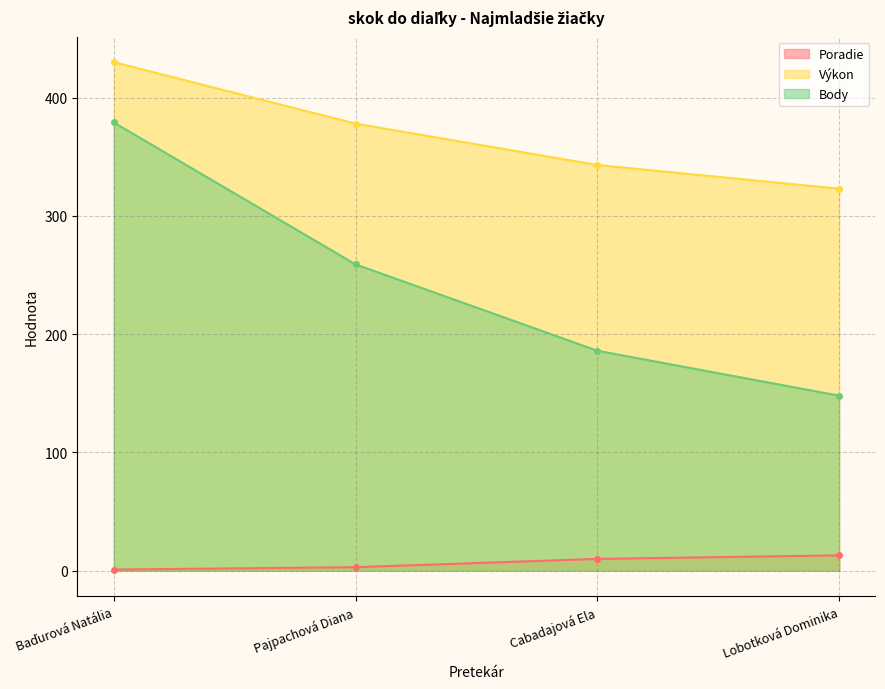

True or false: Poradie has a value of 13 at Lobotková Dominika.

True